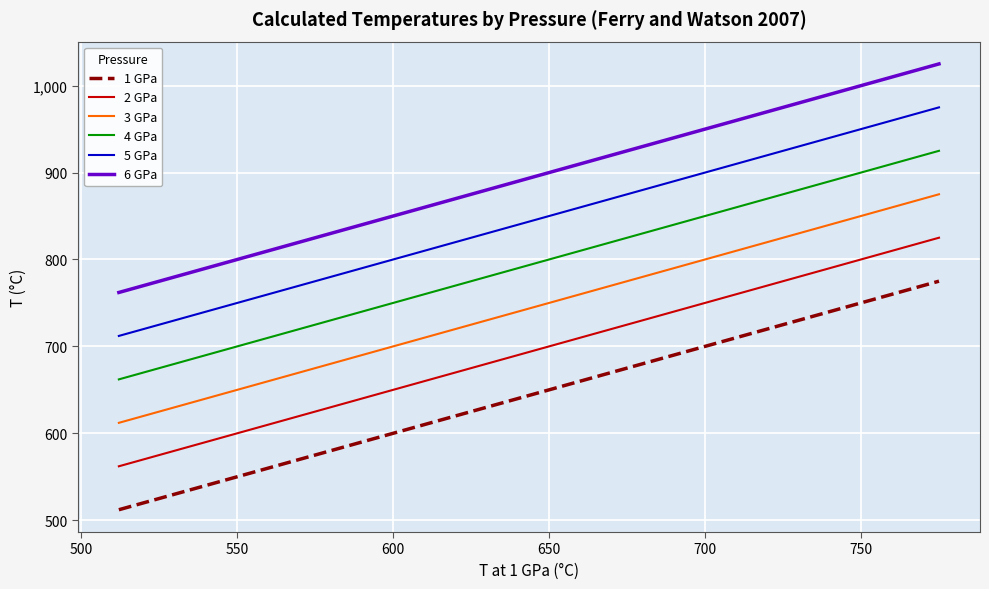

What is the difference between the maximum and minimum values in the 1 GPa series?

263